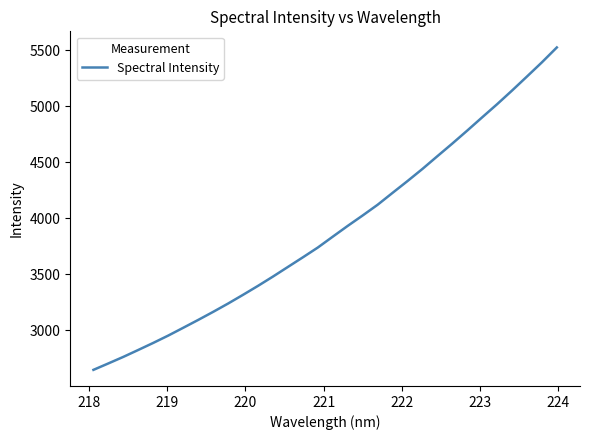

What is the difference between the maximum and minimum values?

2877.8